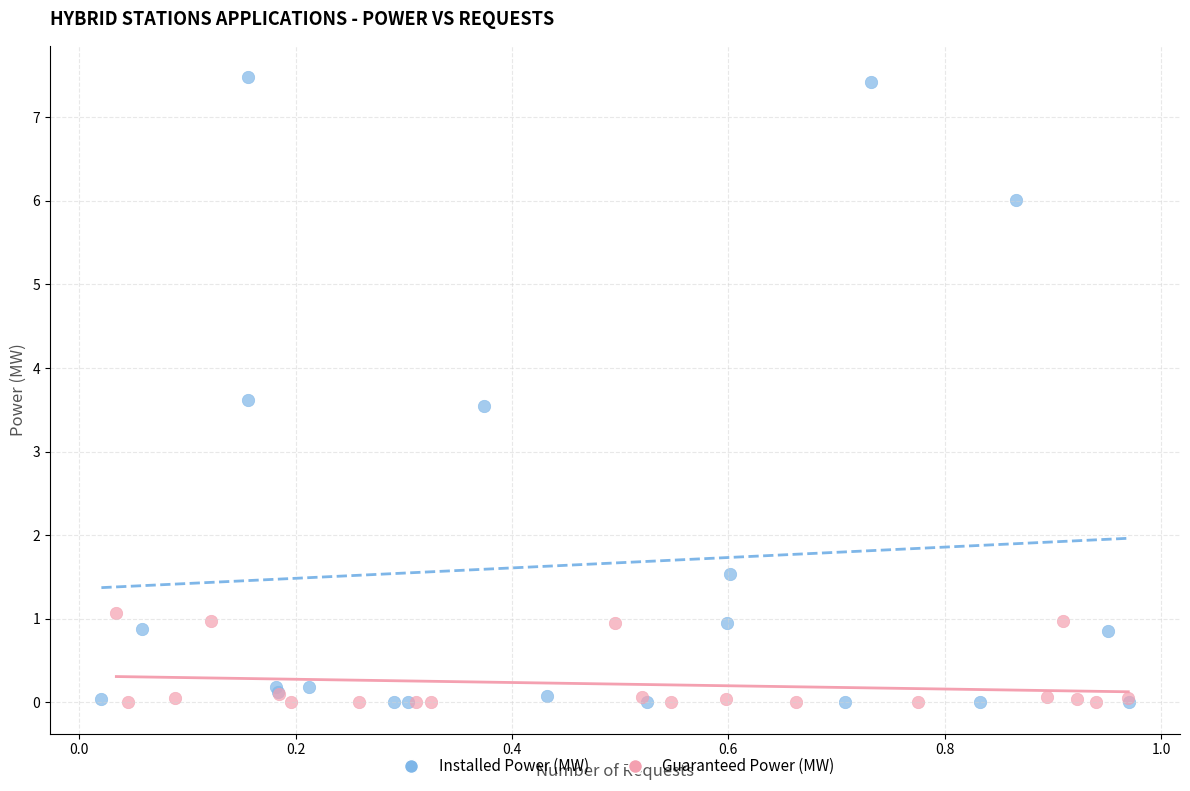

Which series contains the highest Y value?

Installed Power (MW)